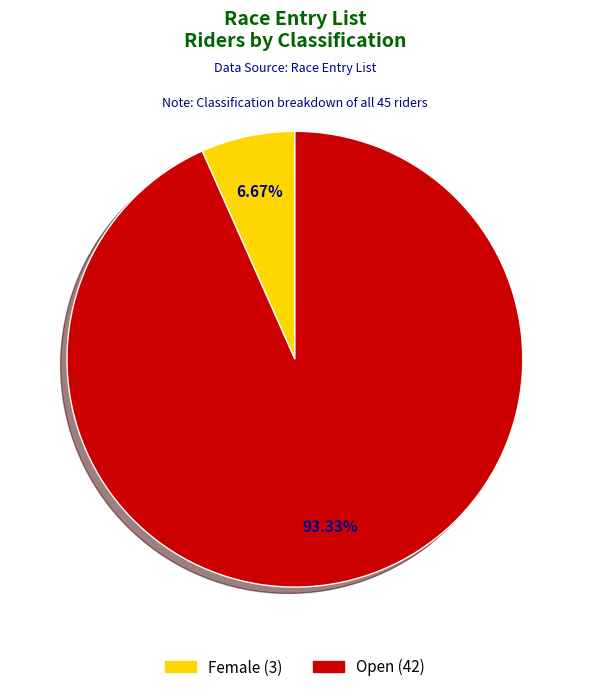

To the nearest percent, what portion does Open represent?

93%